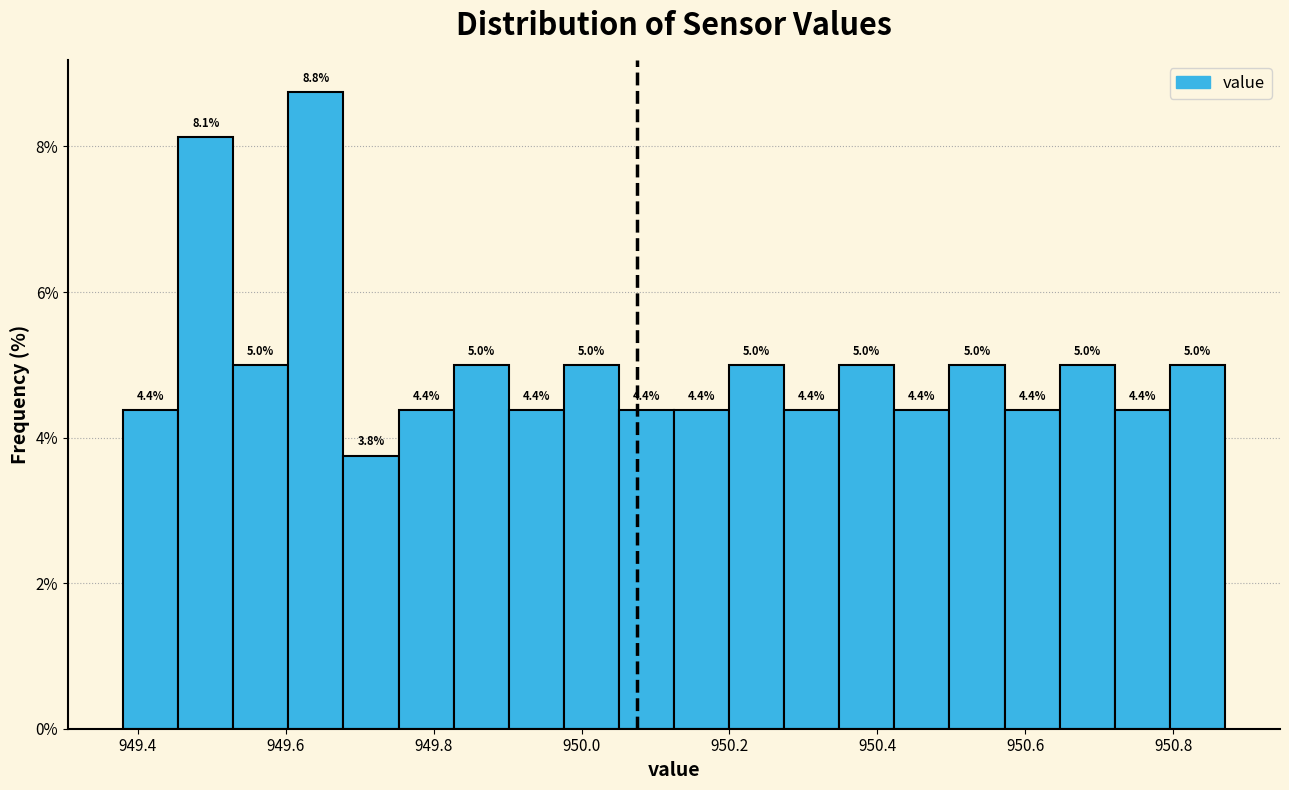

Around what value on the x-axis is the tallest bar? Give the approximate position of its centre, as read against the axis.

949.64